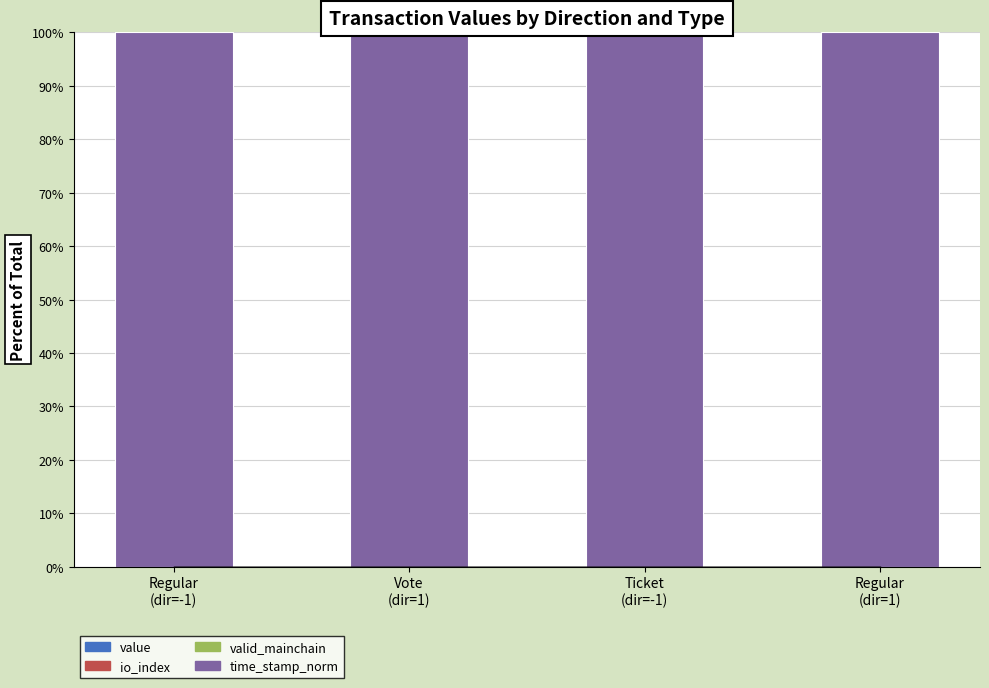

What is the label of the 1st bar from the left?

Regular
(dir=-1)